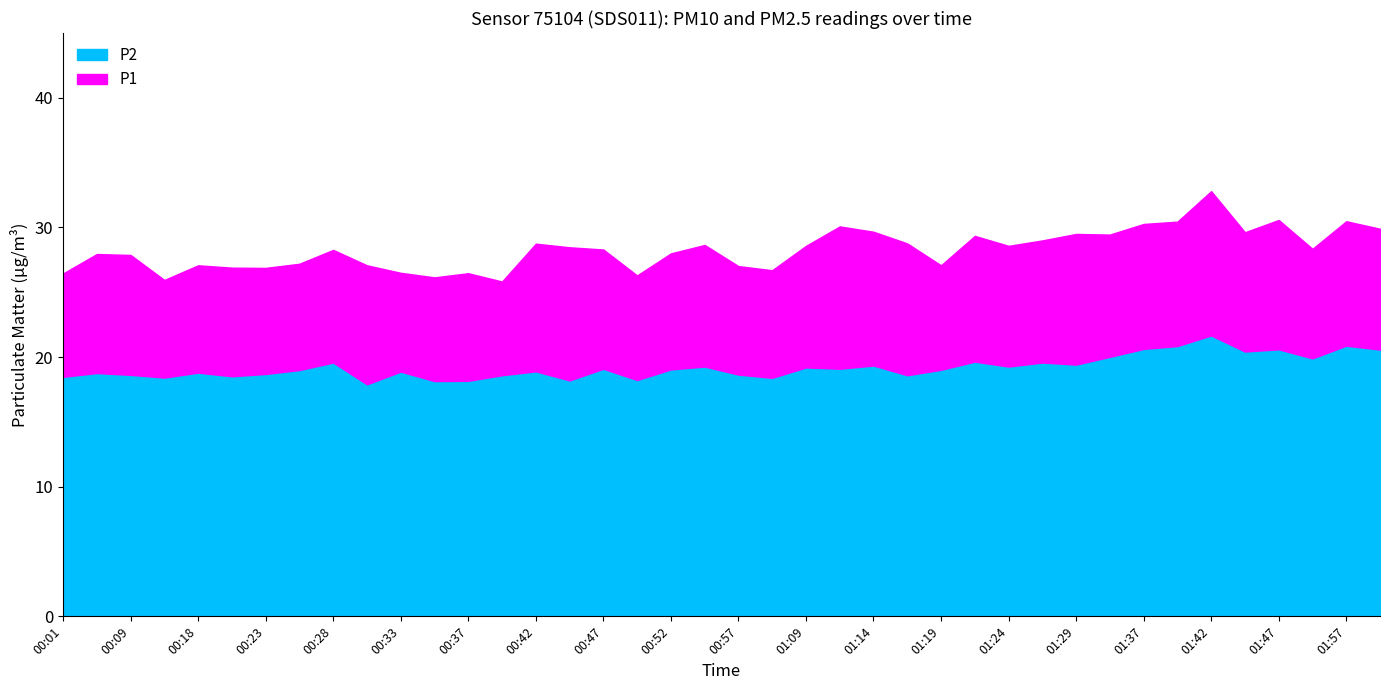

Which has a higher value, 01:47 or 01:34?

01:47